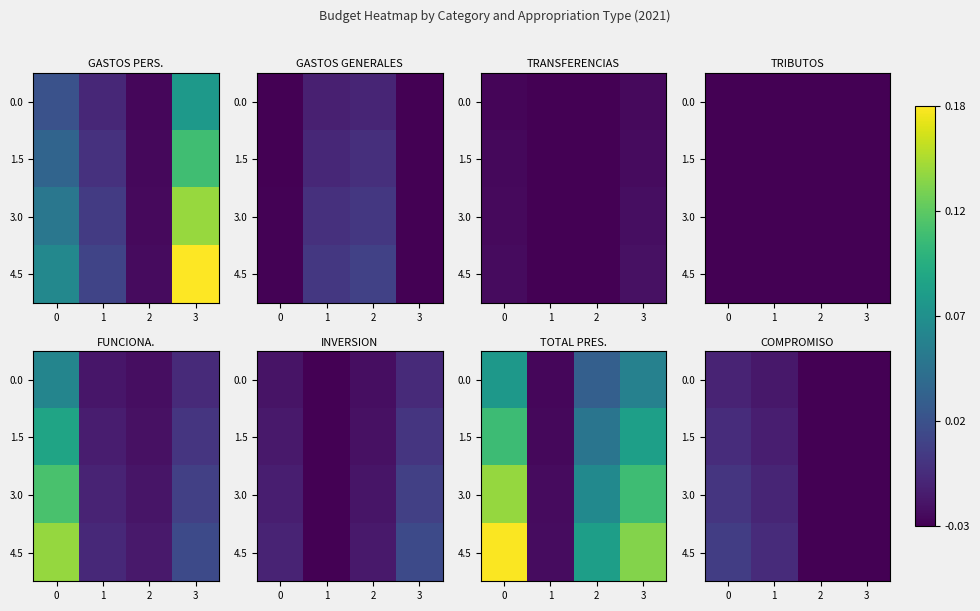

What is the total value across all series at 3?

-0.1